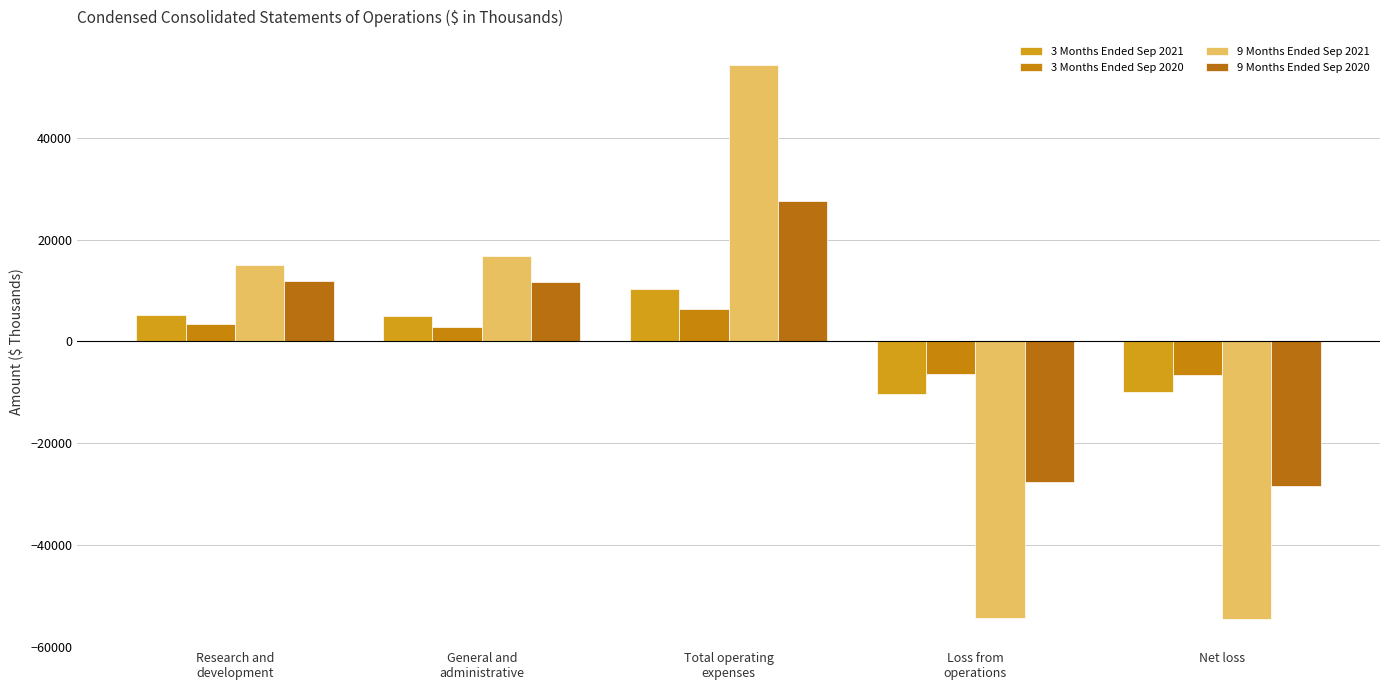

Reading left to right, what are all the values shown in this chart?

3 Months Ended Sep 2021: 5210	5035	10245	-10245	-9885
3 Months Ended Sep 2020: 3445	2851	6296	-6296	-6617
9 Months Ended Sep 2021: 14987	16731	54388	-54388	-54637
9 Months Ended Sep 2020: 11950	11705	27649	-27649	-28450